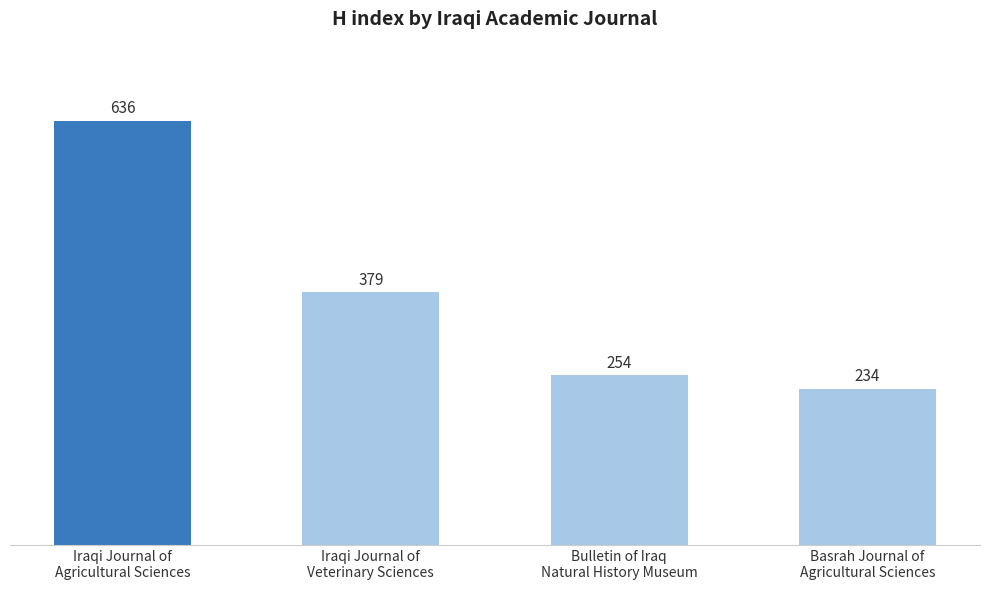

Are the bars horizontal?

No